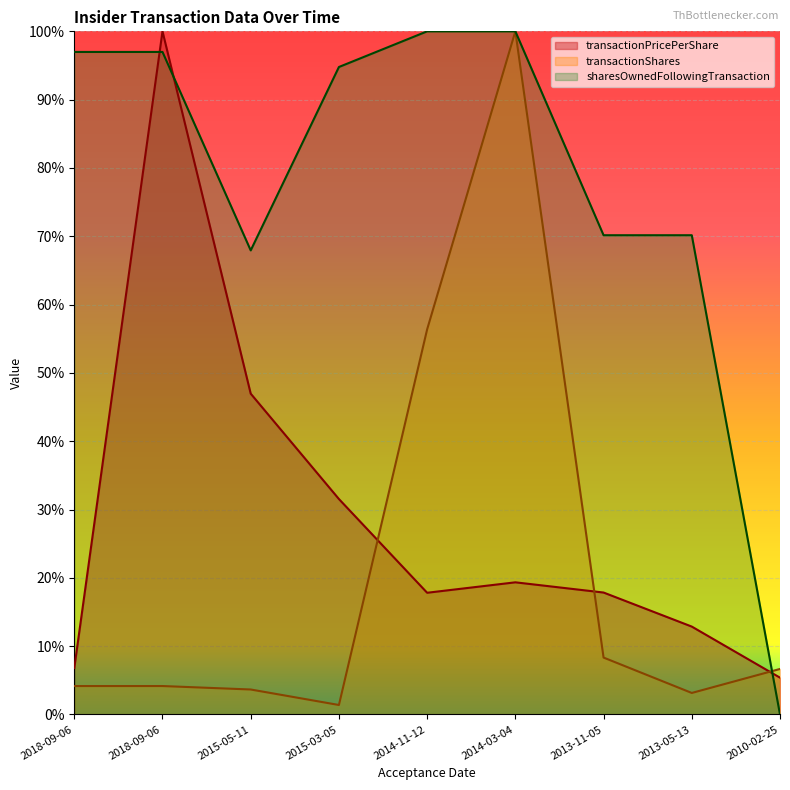

At which category is the sum across all series the highest?

2014-03-04